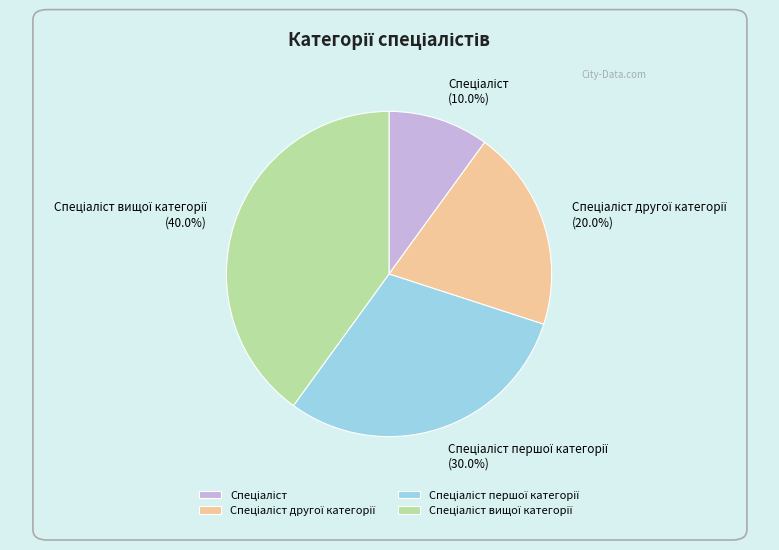

Count the number of slices in the pie.

4